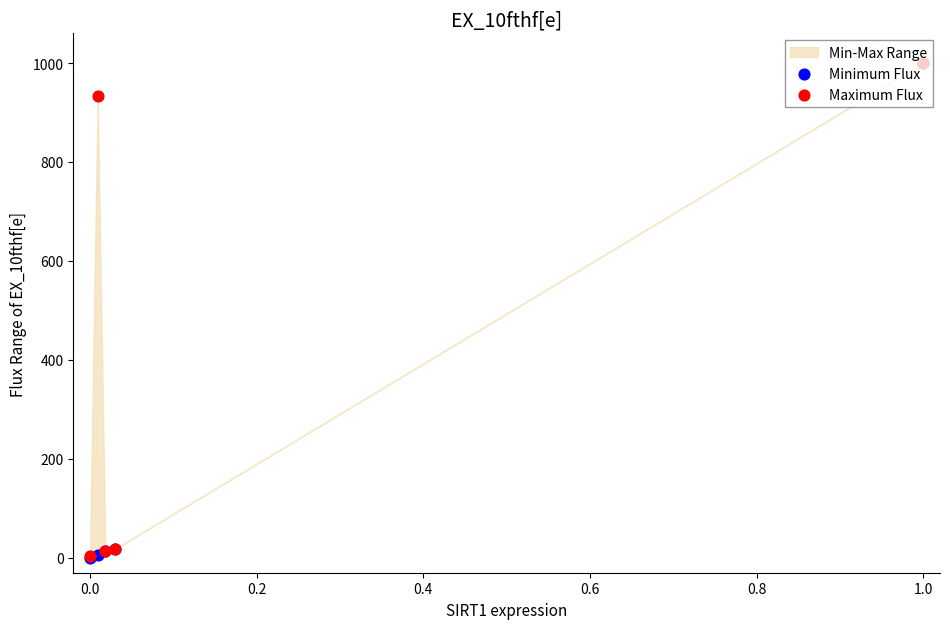

At how many categories does at least one series exceed 178?

2